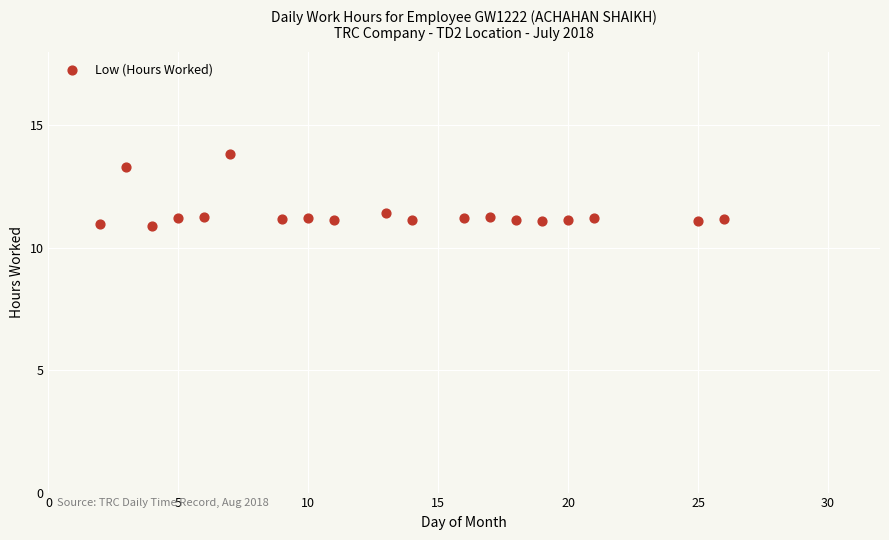

What is the range of Y values (max minus min)?

2.9